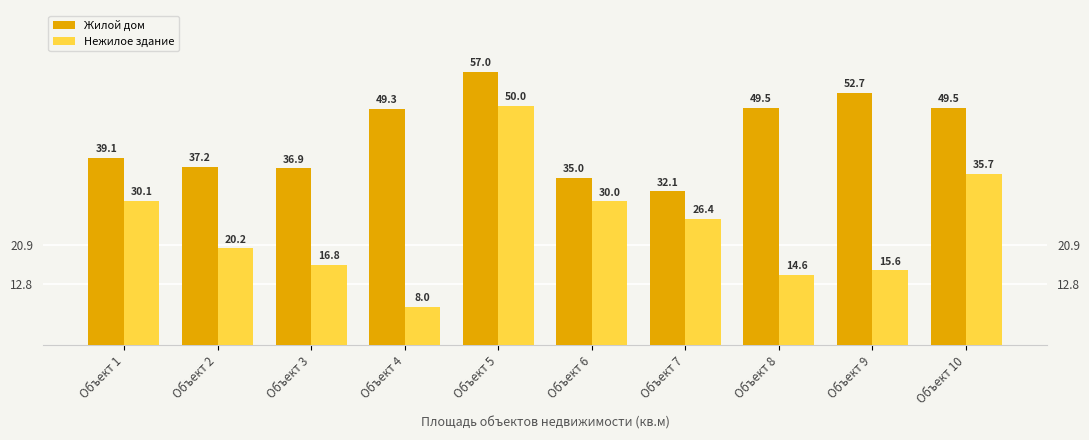

Count the number of data series in this chart.

2